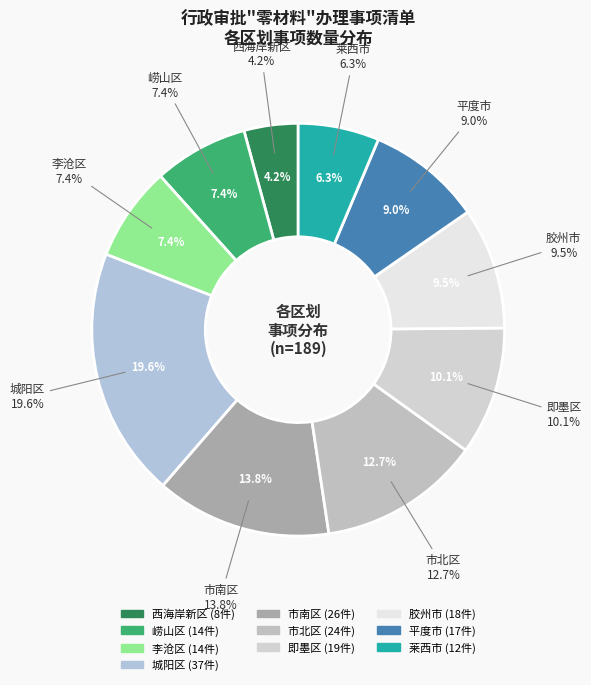

To the nearest percent, what portion does 胶州市 represent?

10%